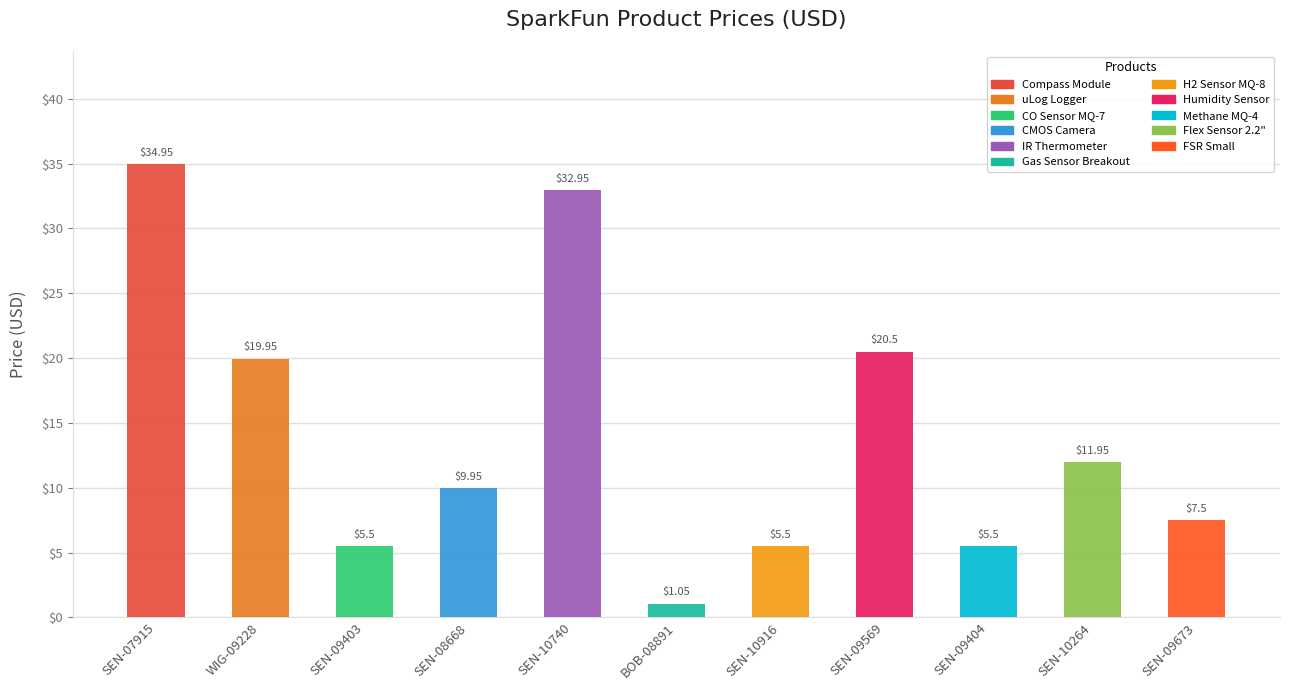

Where does the data first go above 9?

SEN-07915